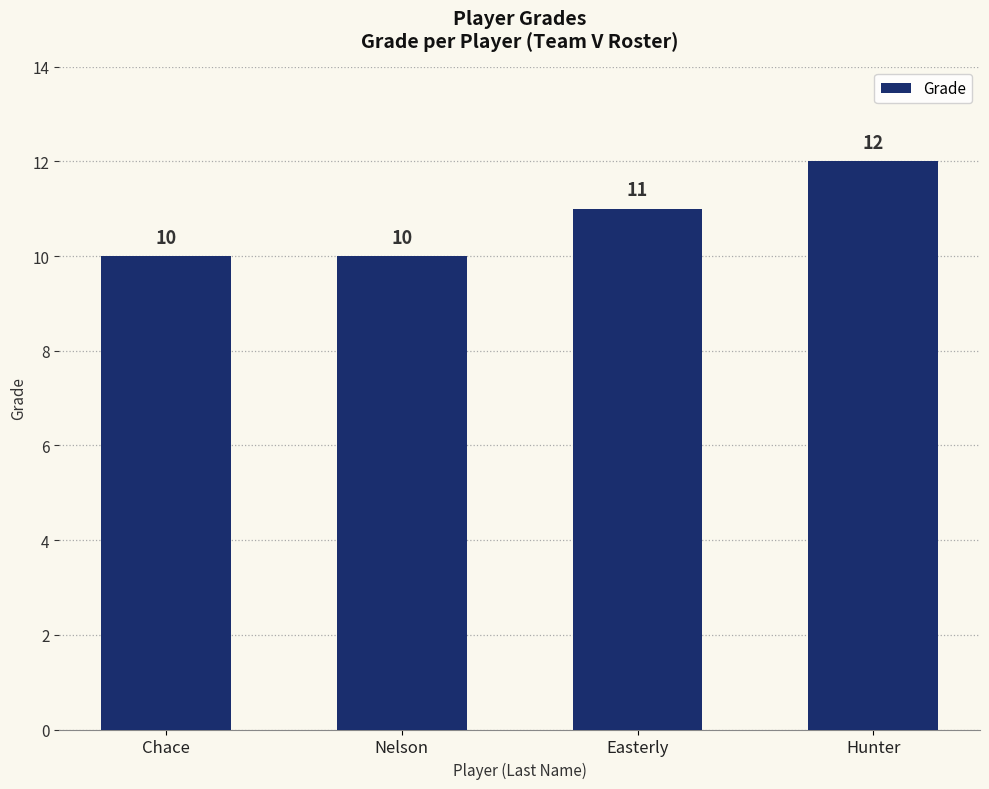

What is the average value?

11